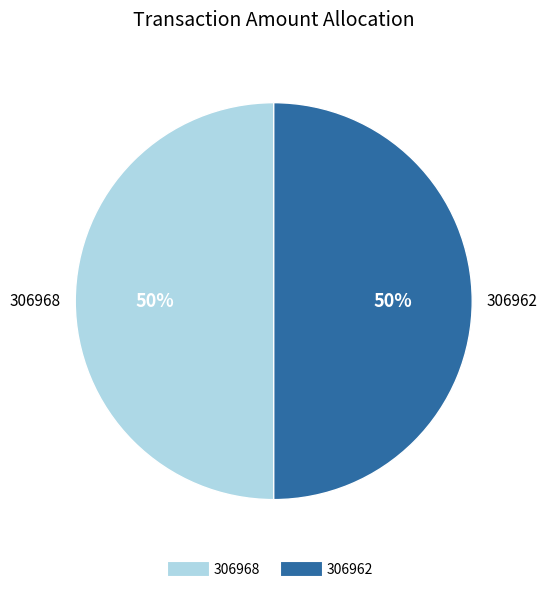

To the nearest percent, what is the average slice percentage?

50%